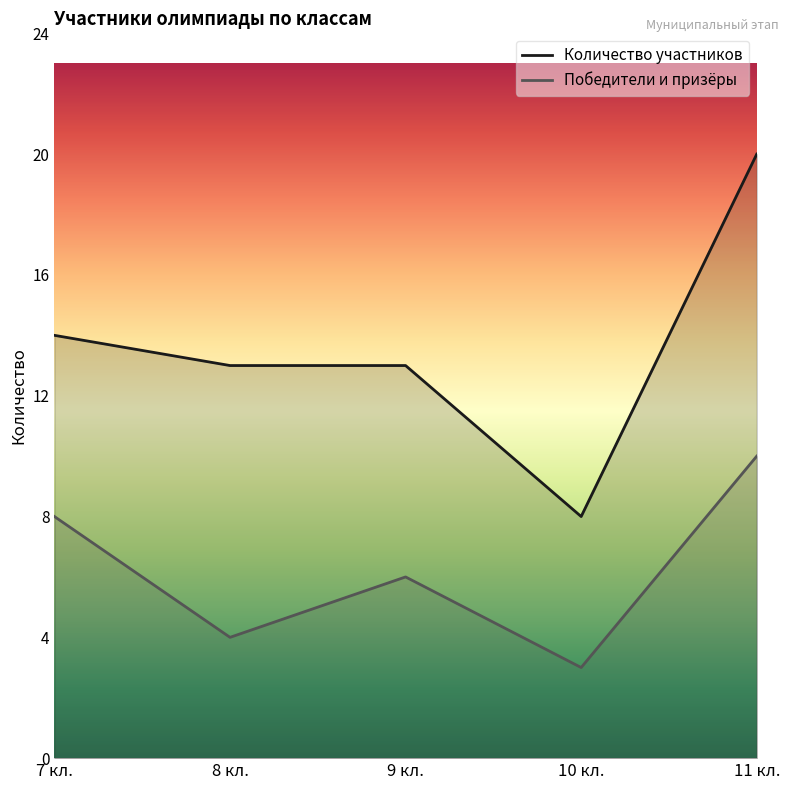

Between 9 кл. and 11 кл., which series saw the biggest shift?

Количество участников